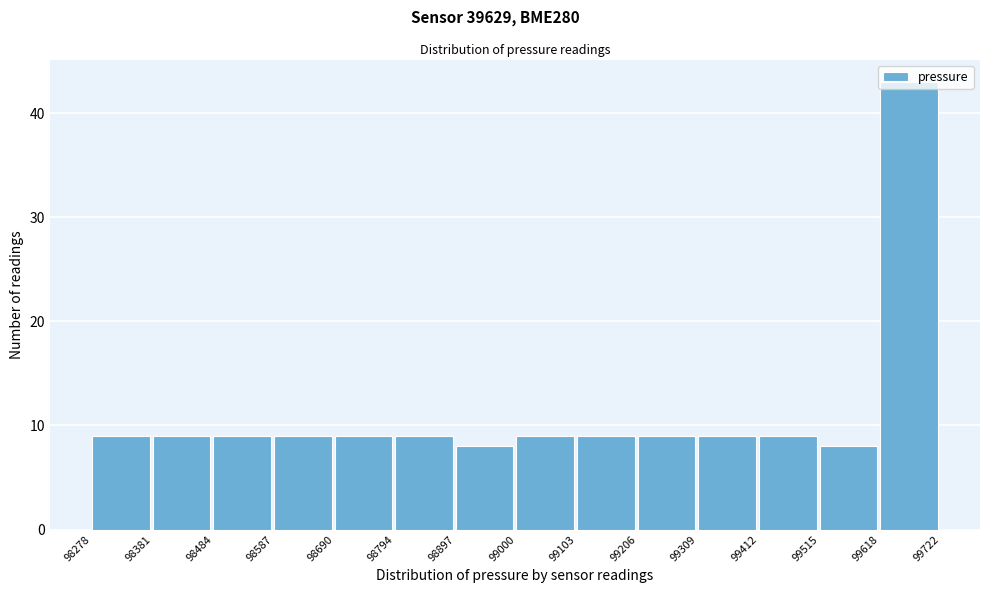

Reading left to right, list every bar in this chart as the range it spans on the x-axis followed by its height. The values are not printed on the chart, so give them approximately, as read against the axis.

98278 to 98381: 9
98381 to 98484: 9
98484 to 98587: 9
98587 to 98690: 9
98690 to 98794: 9
98794 to 98897: 9
98897 to 99000: 8
99000 to 99103: 9
99103 to 99206: 9
99206 to 99309: 9
99309 to 99412: 9
99412 to 99515: 9
99515 to 99618: 8
99618 to 99722: 43